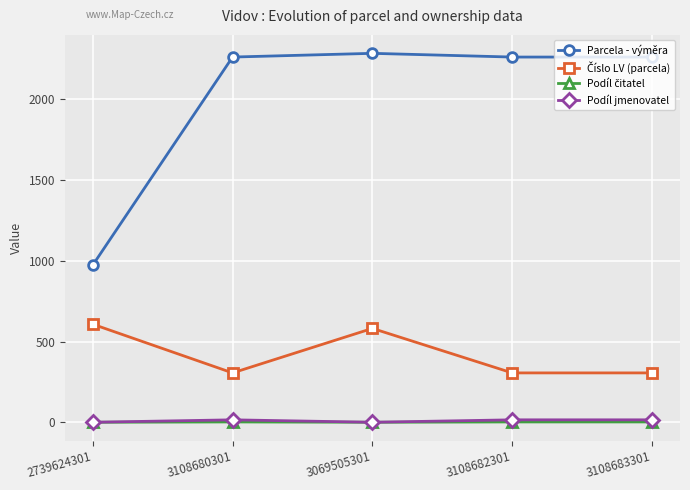

The value of Parcela - výměra at 2739624301 is 972. True or false?

True